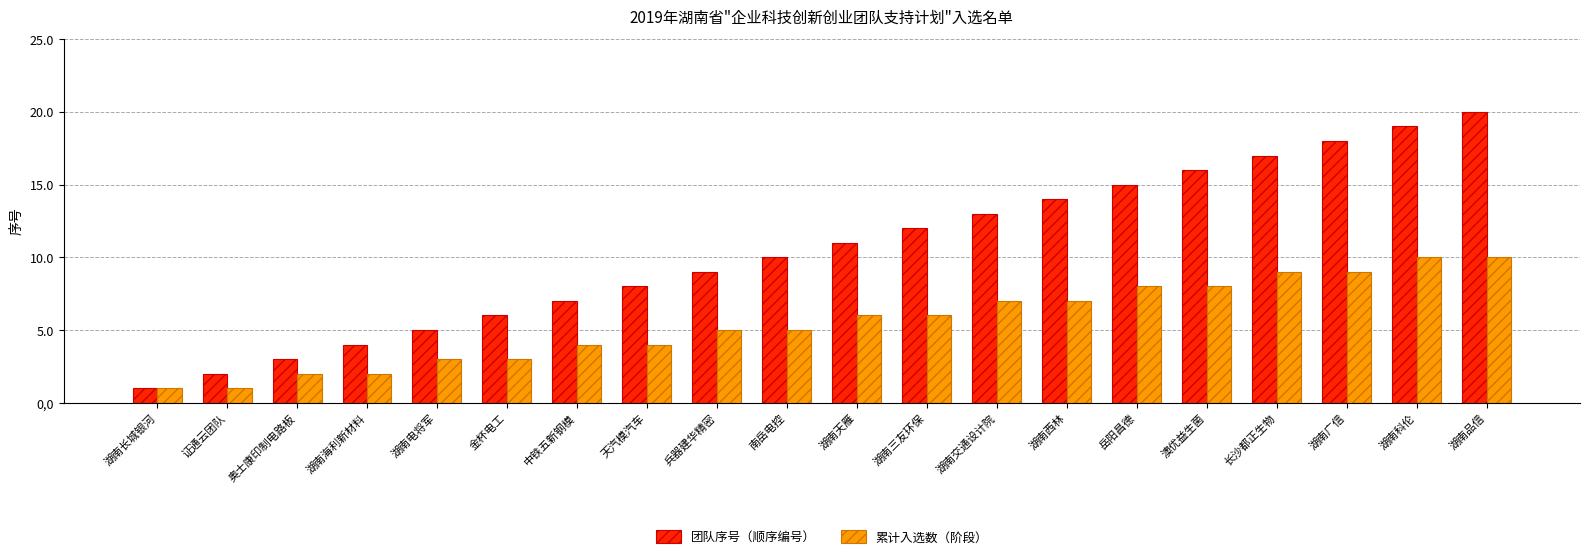

Read the 累计入选数（阶段） value at 兵器建华精密.

5